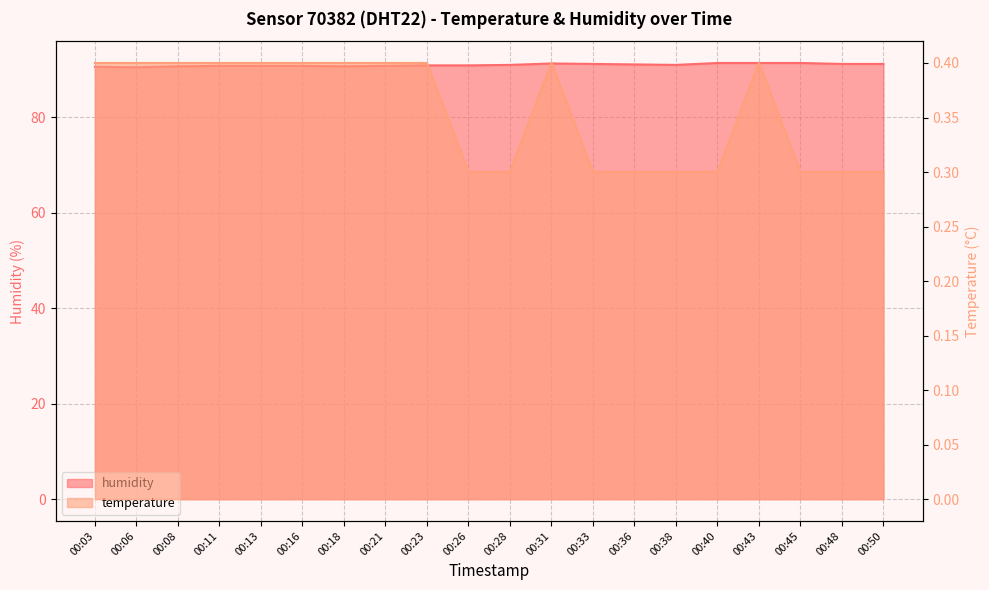

Which series has the largest total across all categories?

humidity